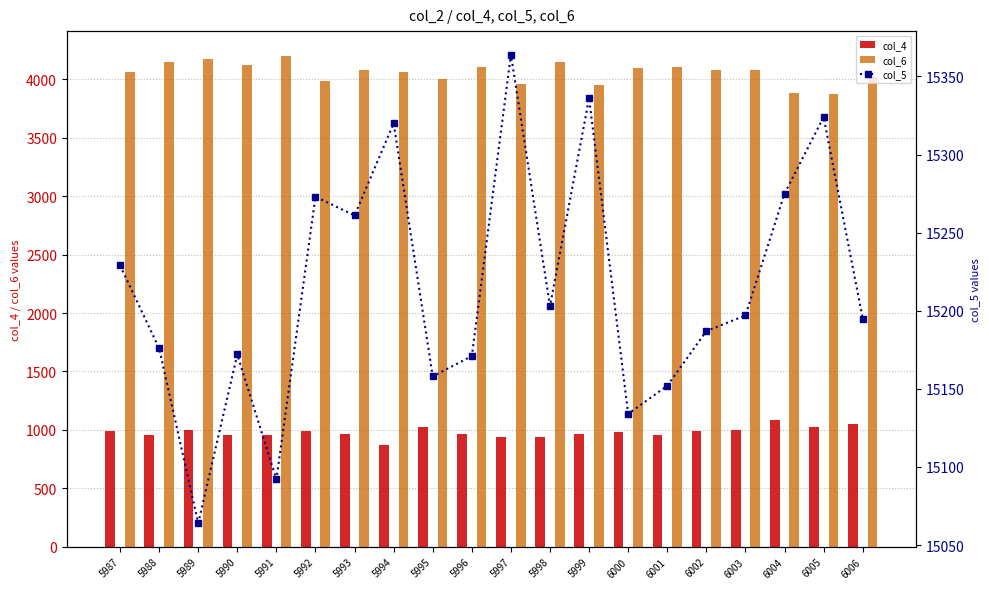

At which label is col_6 closest to 4041?

6006